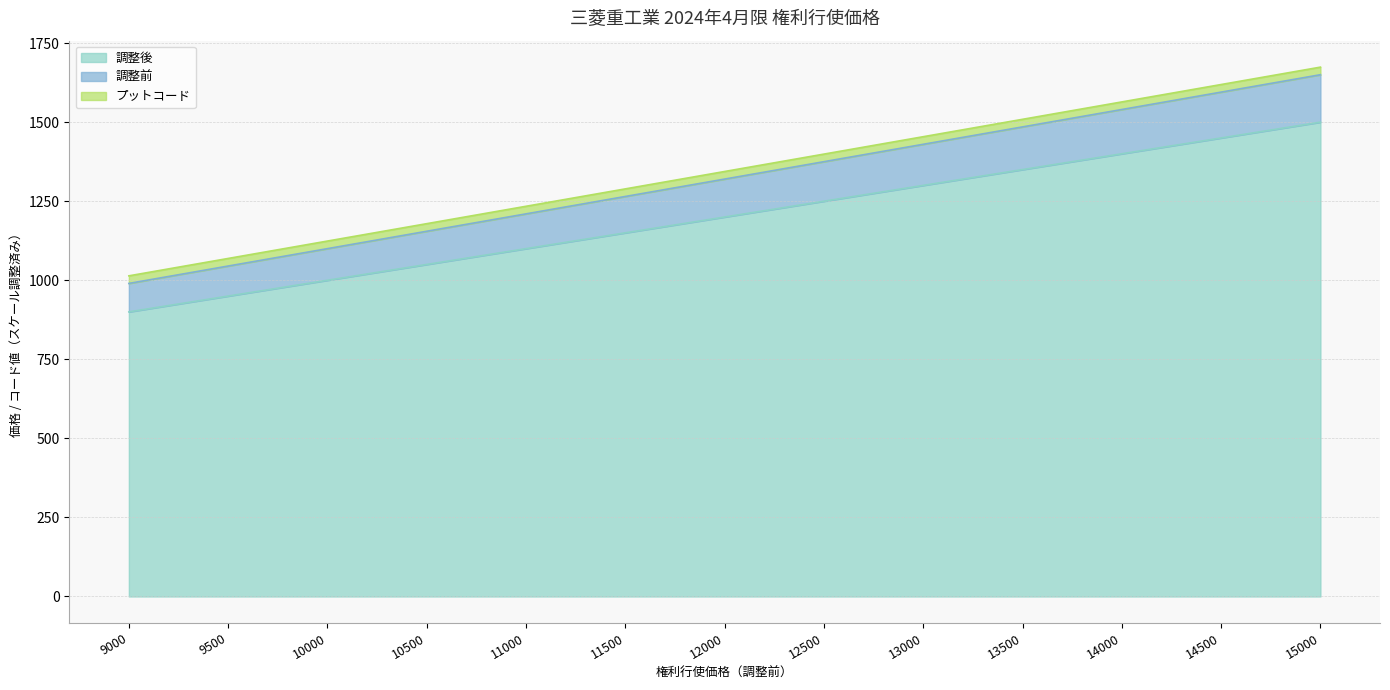

What is the sum of the 調整後 values at 13000 and 11500?

2450.0